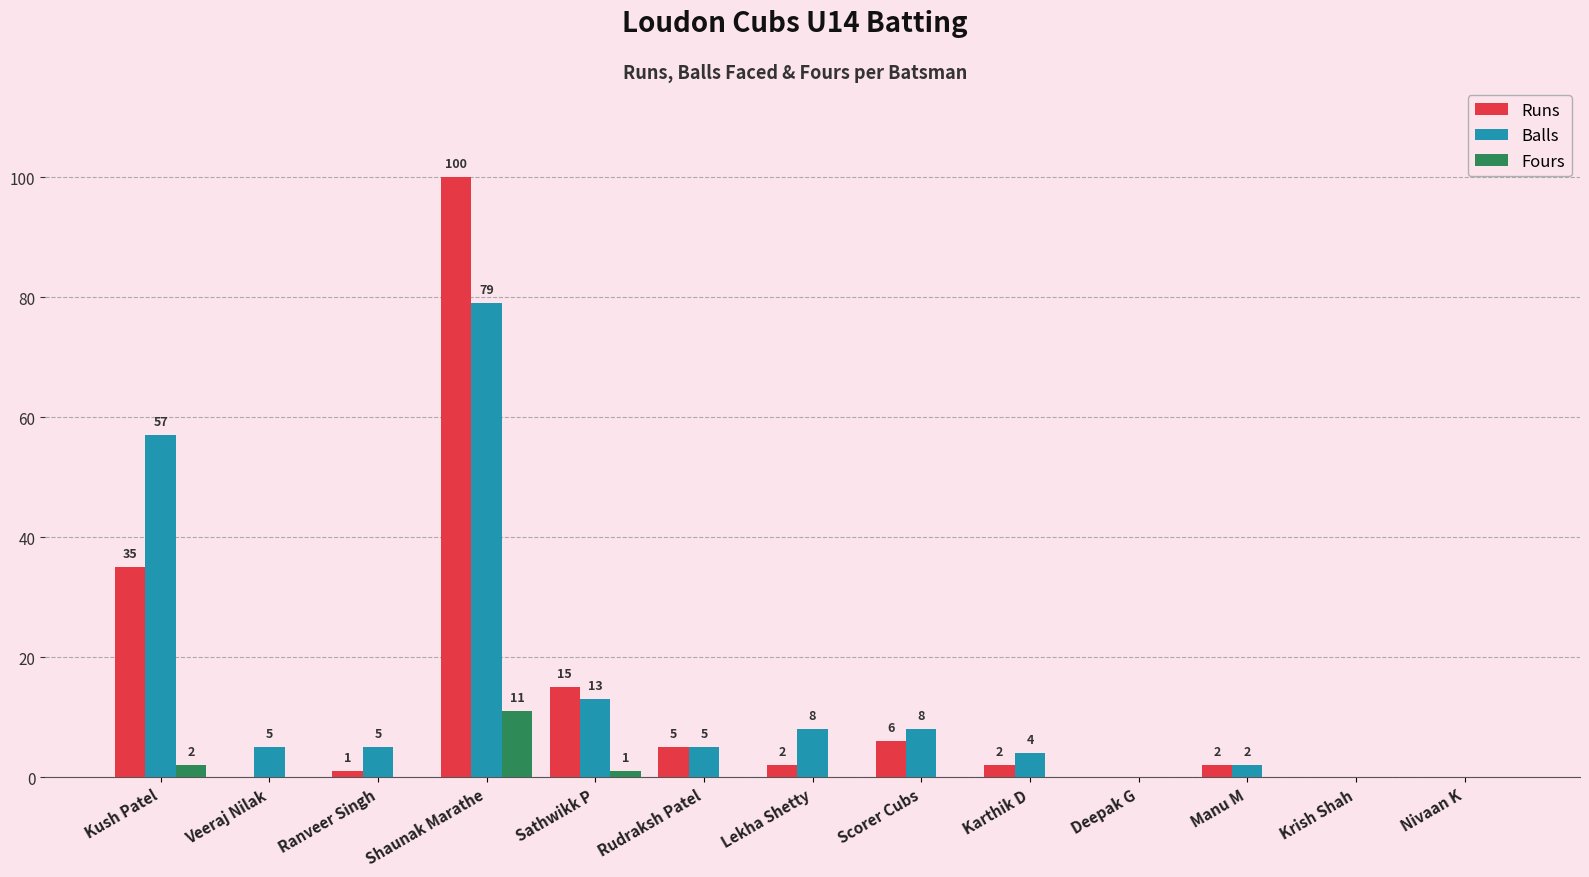

At which label does Runs first exceed 2?

Kush Patel